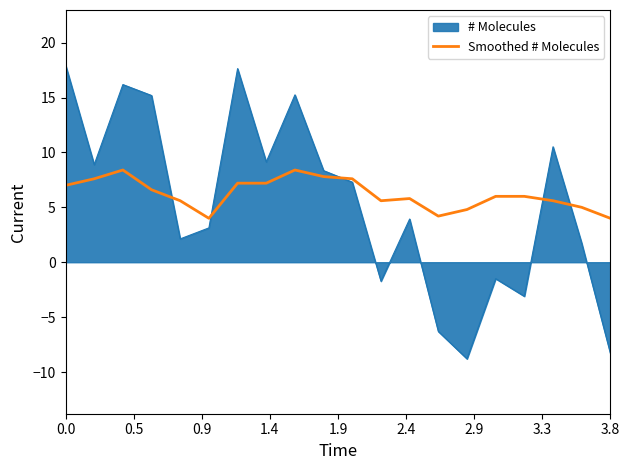

What is the minimum value for Smoothed # Molecules?

4.0